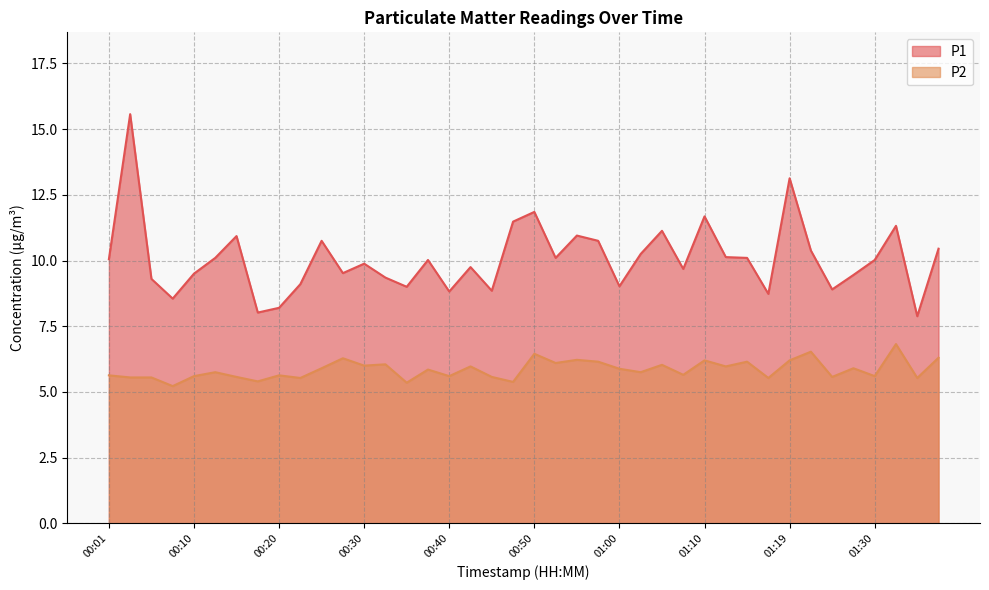

True or false: P1 and P2 intersect in this chart.

False